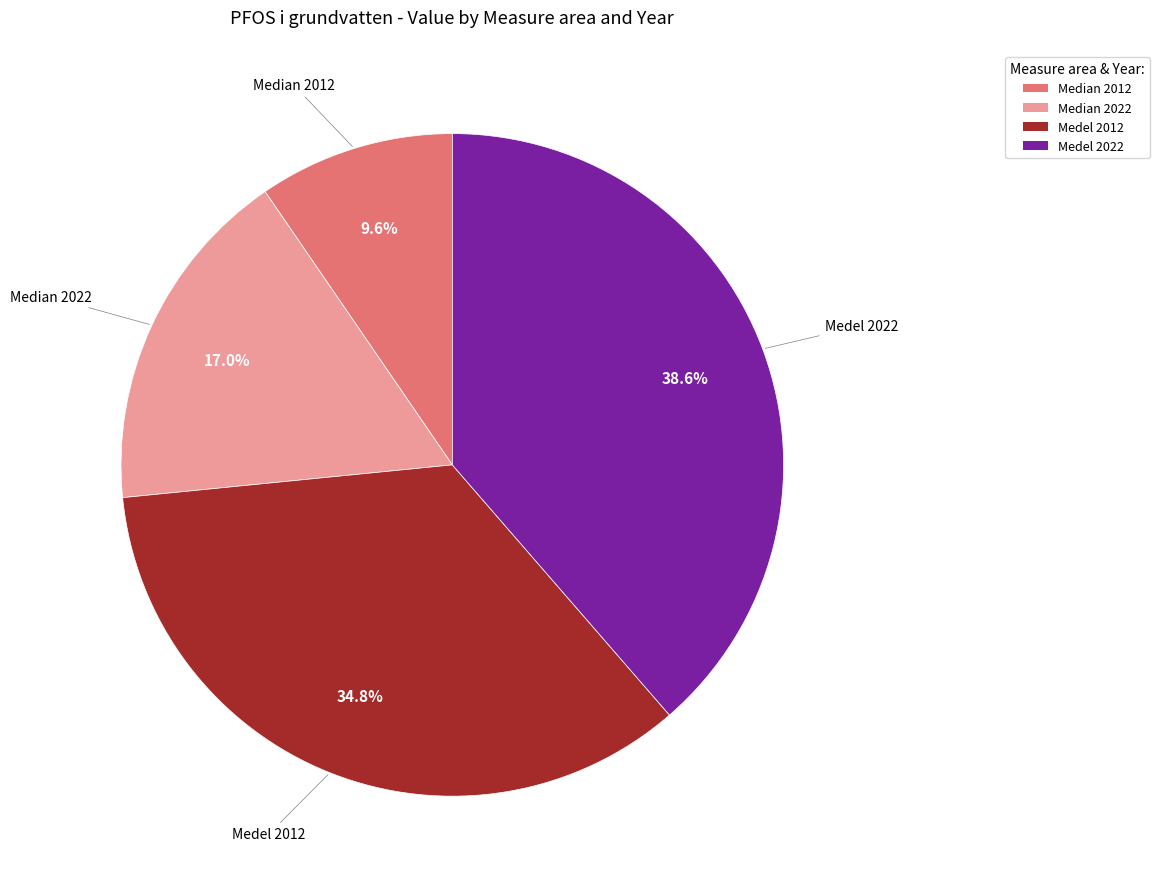

Does any single category account for the majority?

No